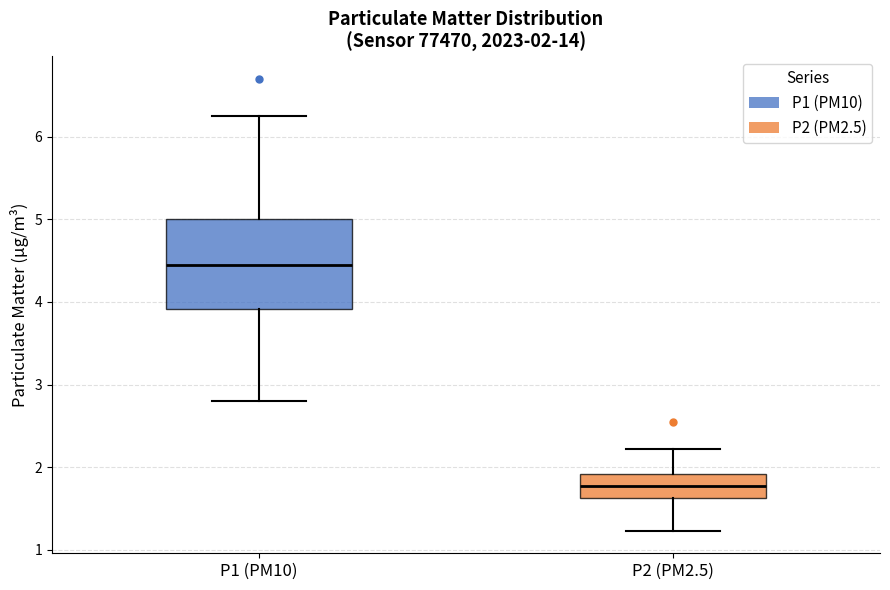

Which box's median line is the lowest?

P2 (PM2.5)